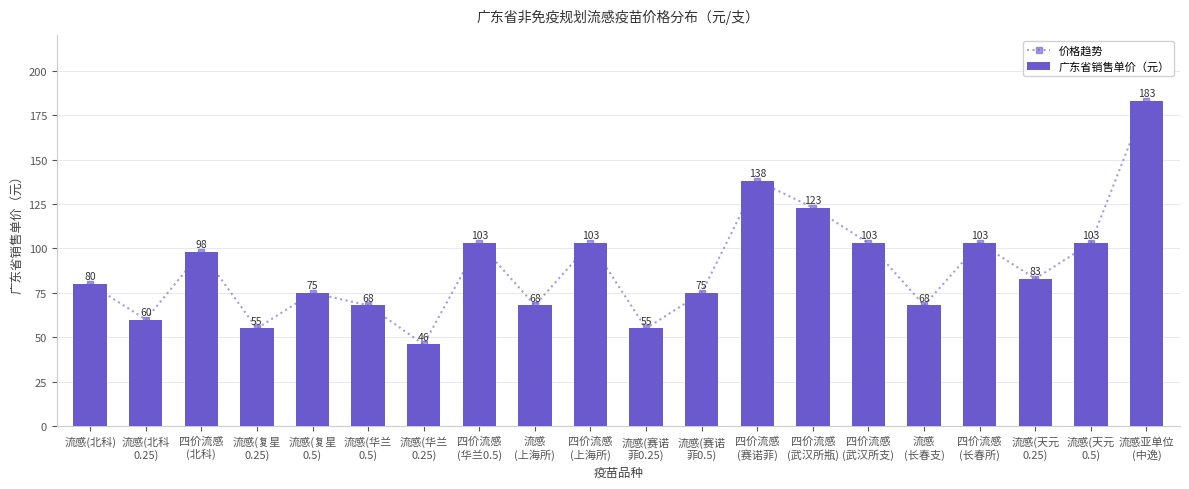

At how many categories does at least one series exceed 91?

9